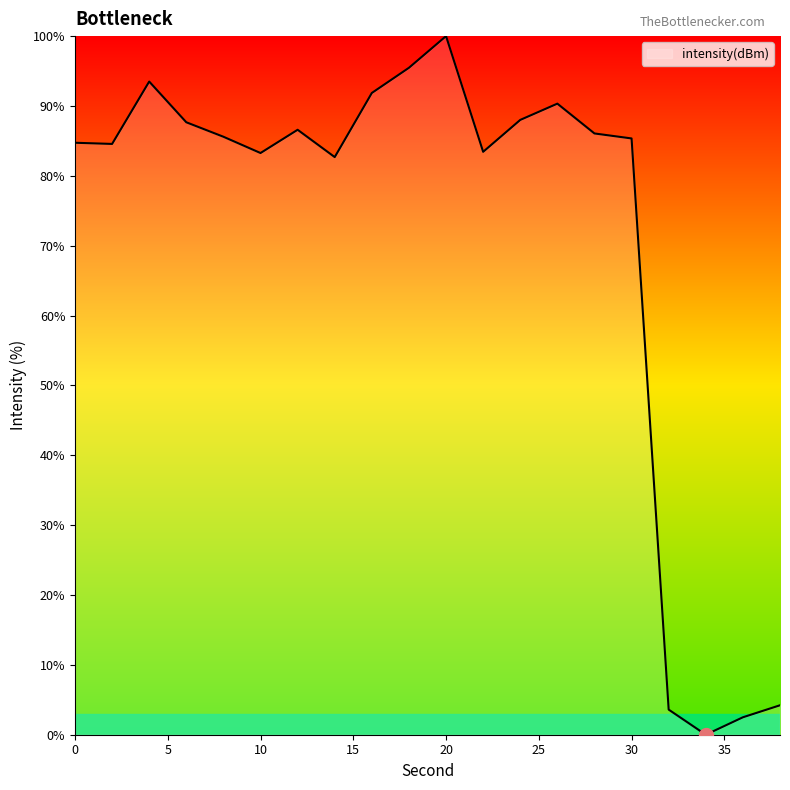

What is the difference between the maximum and minimum values?

100.0